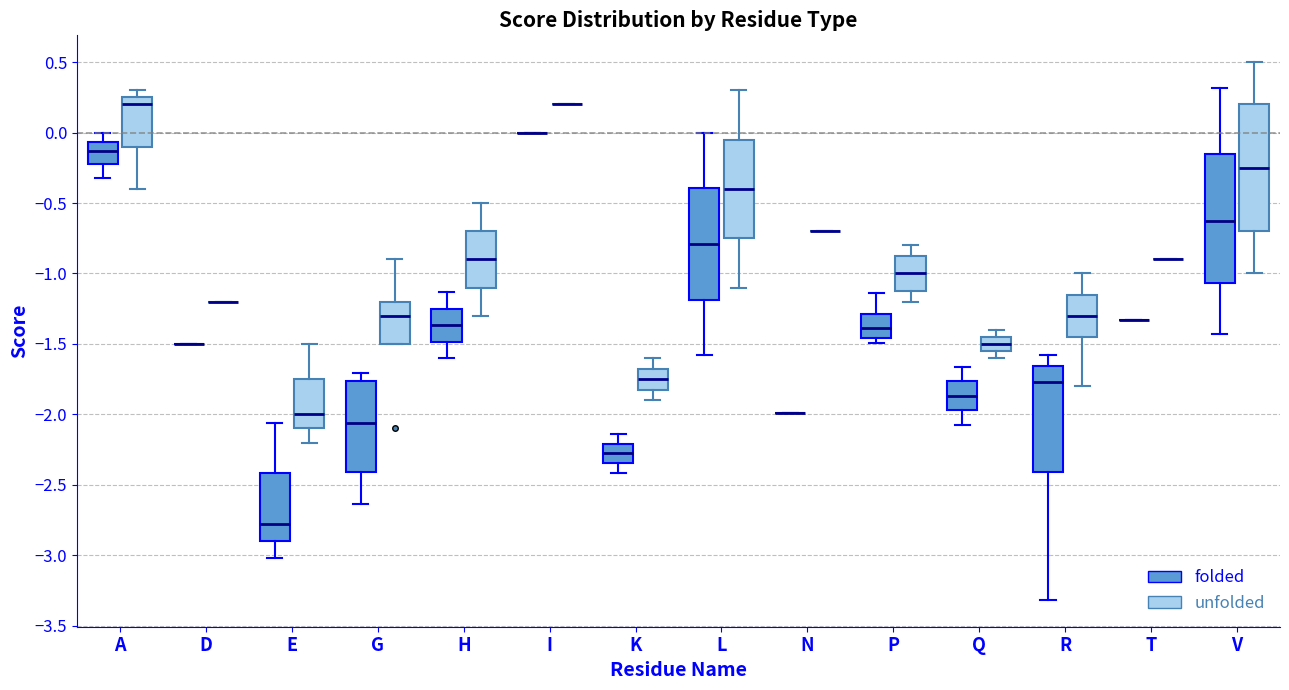

Where is the upper edge of the box for Q (folded) on the y-axis? The values are not printed on the chart, so give them approximately, as read against the axis.

-1.75